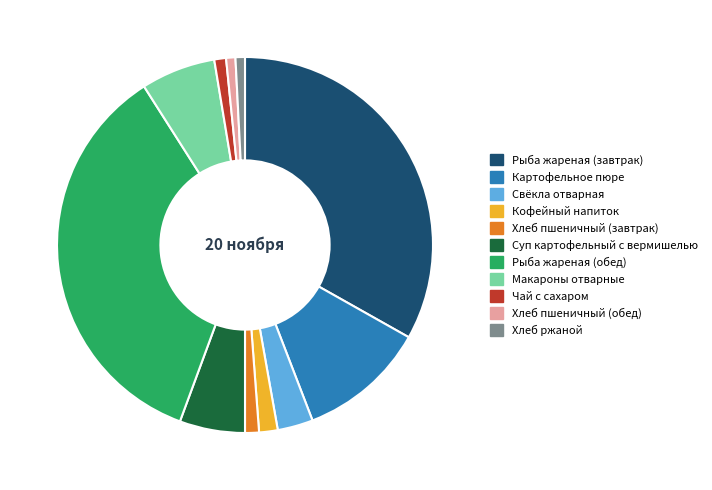

Is the sum of Картофельное пюре and Чай с сахаром greater than half?

No